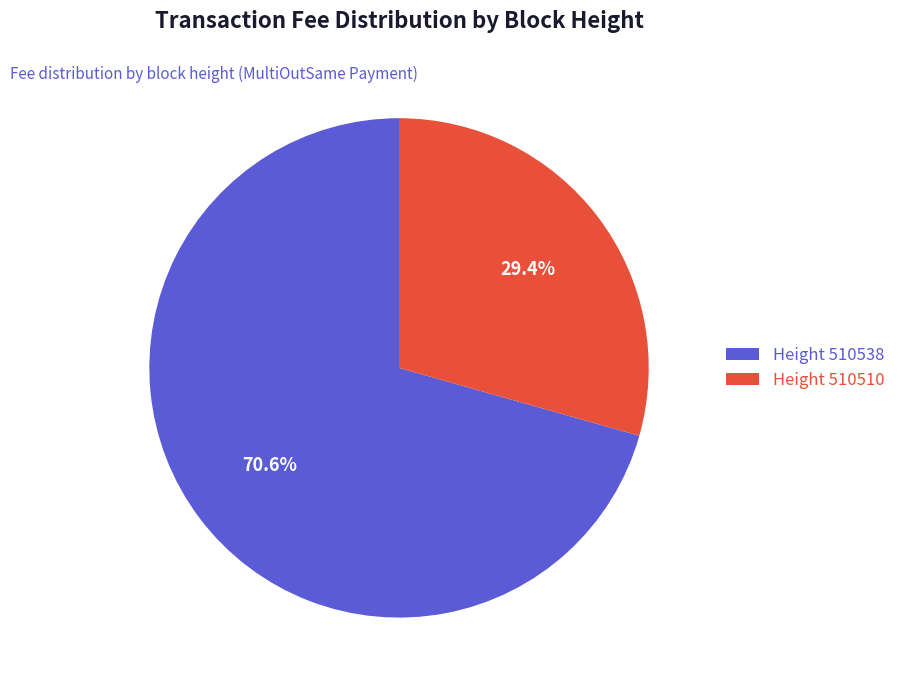

What is the largest slice in the pie chart?

Height 510538